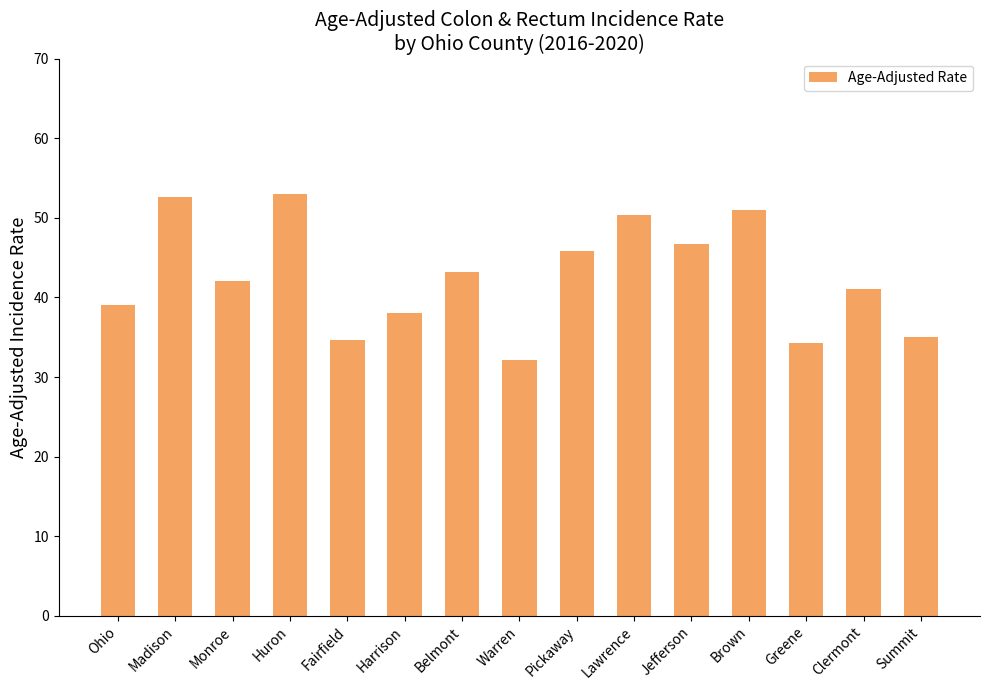

What is the value of the 8th bar from the left?

32.1